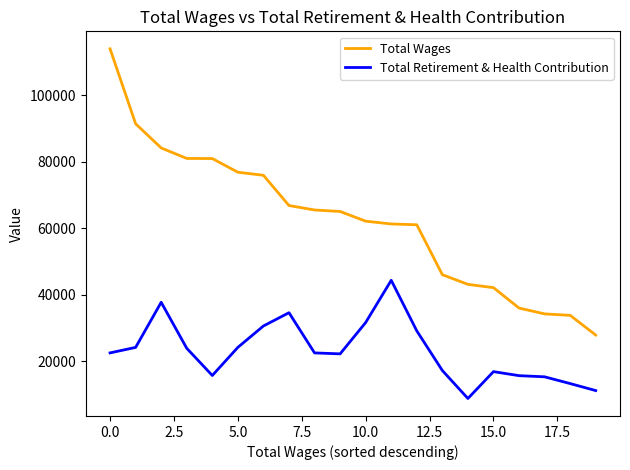

List the series in order of their overall mean, lowest first.

Total Retirement & Health Contribution, Total Wages